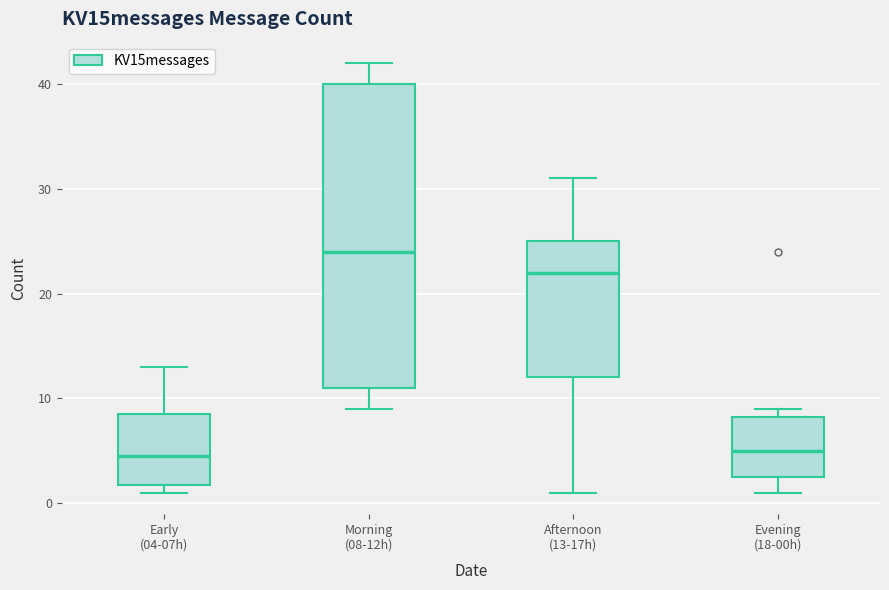

Reading left to right, transcribe this box plot: for each box, give where its median line is, the range the box spans, and where its two whiskers end, as read against the y-axis. The values are not printed on the chart, so give them approximately, as read against the axis.

Early (04-07h): median 5, box 2 to 9, whiskers 1 to 13
Morning (08-12h): median 24, box 11 to 40, whiskers 9 to 42
Afternoon (13-17h): median 22, box 12 to 25, whiskers 1 to 31
Evening (18-00h): median 5, box 3 to 8, whiskers 1 to 9